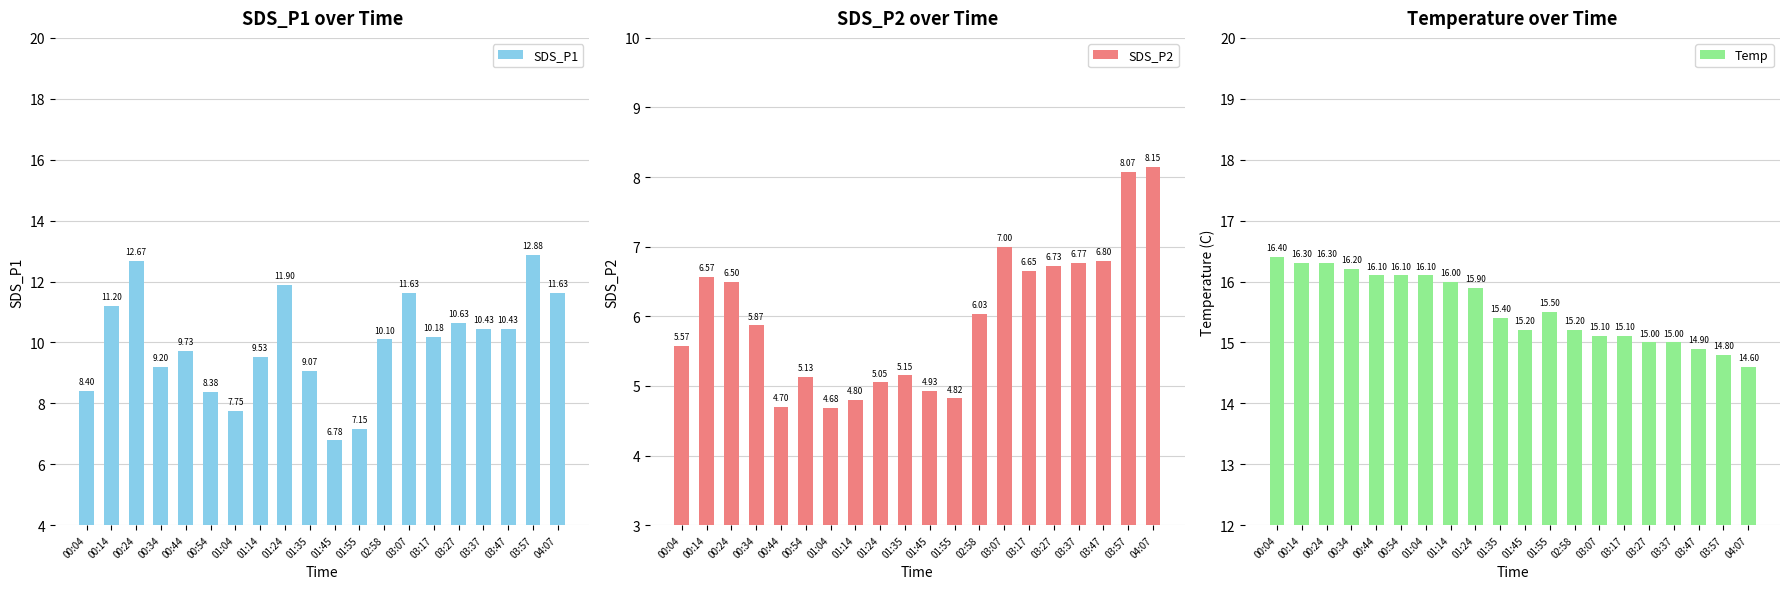

How many bars are there in each group?

3